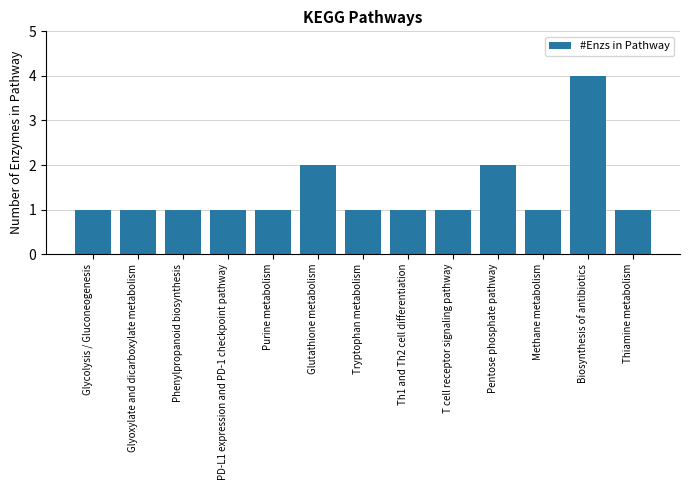

What is the label of the 13th bar from the right?

Glycolysis / Gluconeogenesis